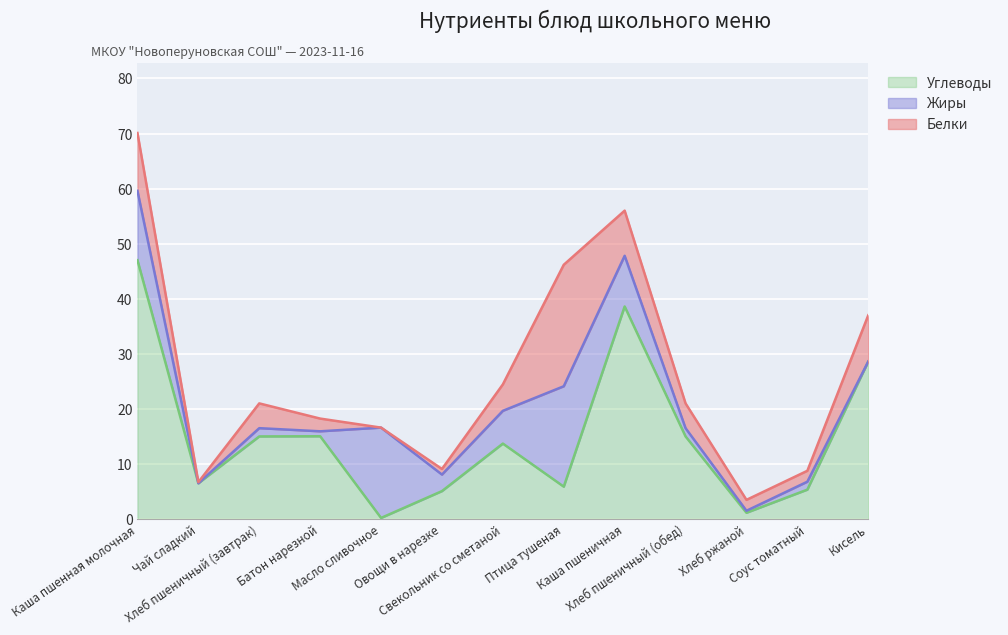

At which category is the sum across all series the highest?

Каша пшенная молочная